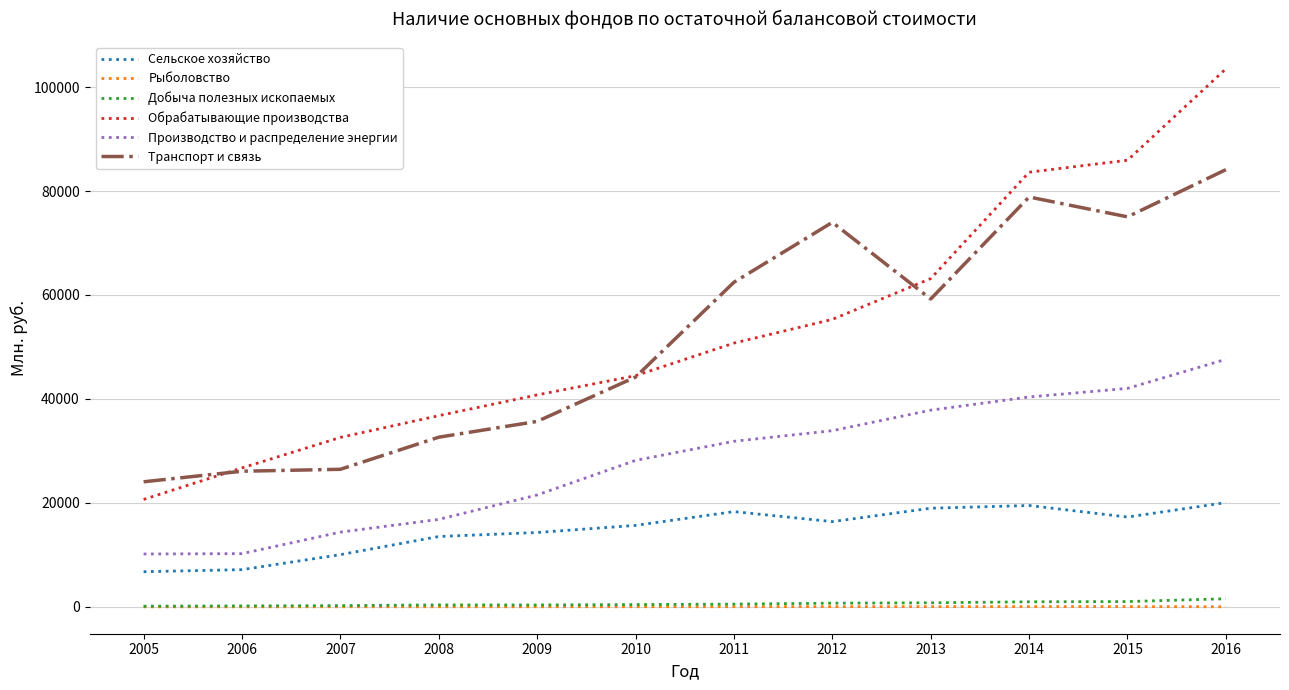

What is the lowest value of the Добыча полезных ископаемых series?

120